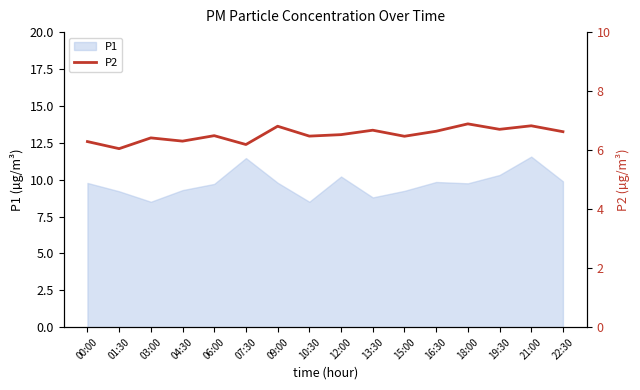

The value of P1 at 09:00 is 6.5. True or false?

False